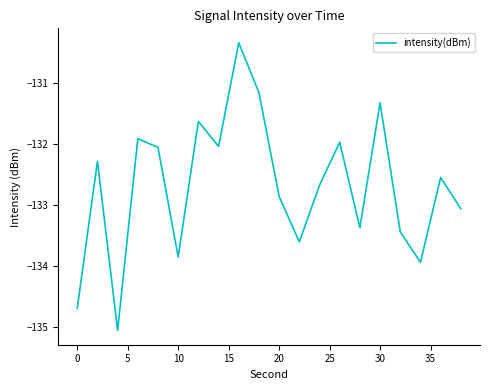

What is the minimum value shown in the chart?

-135.1